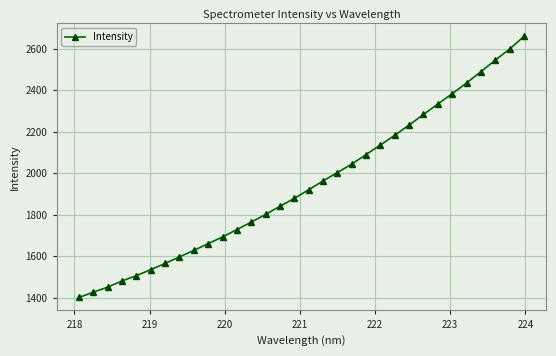

What is the minimum value shown in the chart?

1401.2